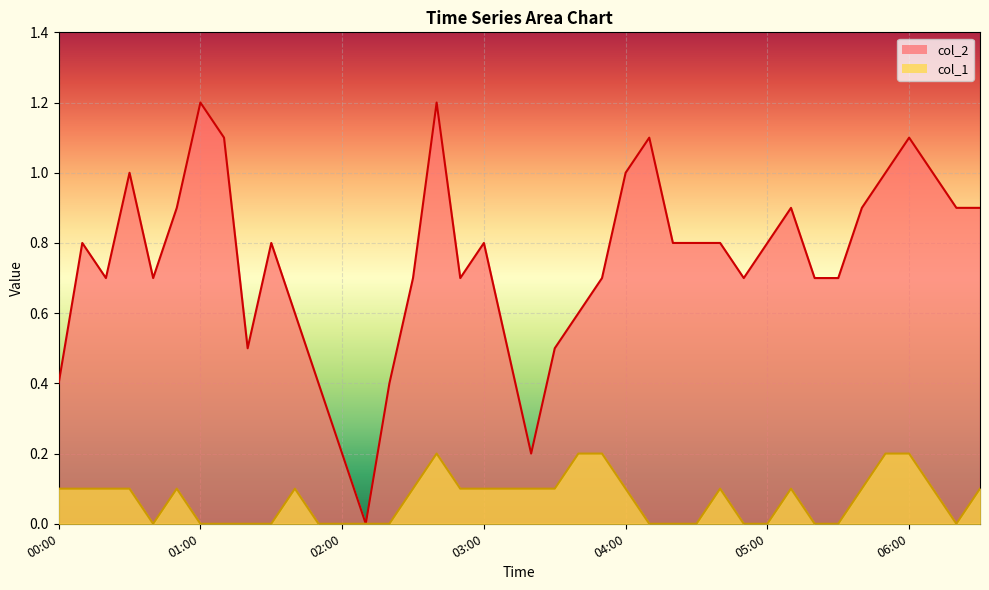

What is the maximum value for col_1?

0.2